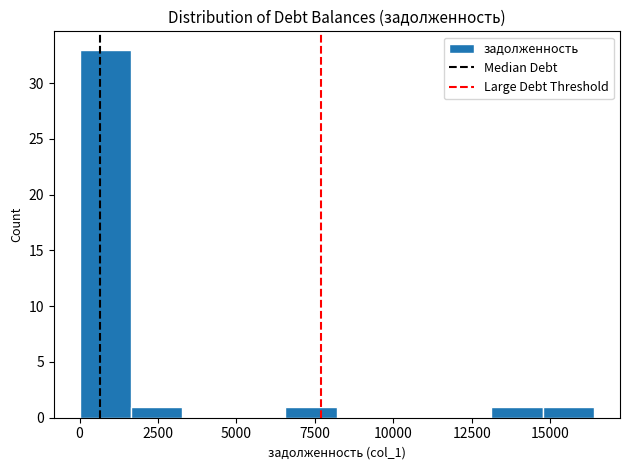

Read against the x-axis, roughly where is the centre of the tallest bar?

1000